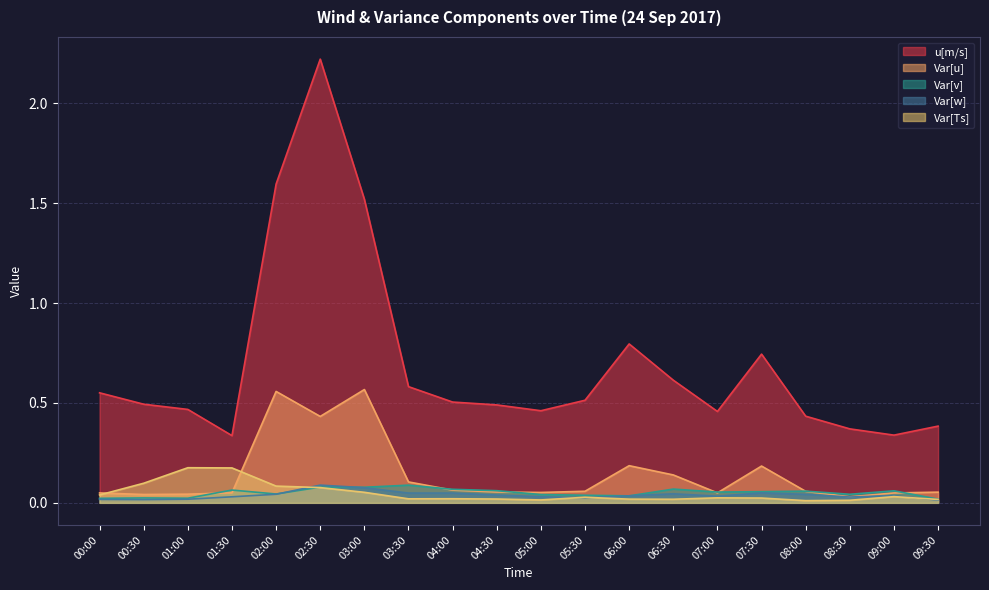

Where do Var[Ts] and Var[u] first cross each other?

00:00 and 00:30